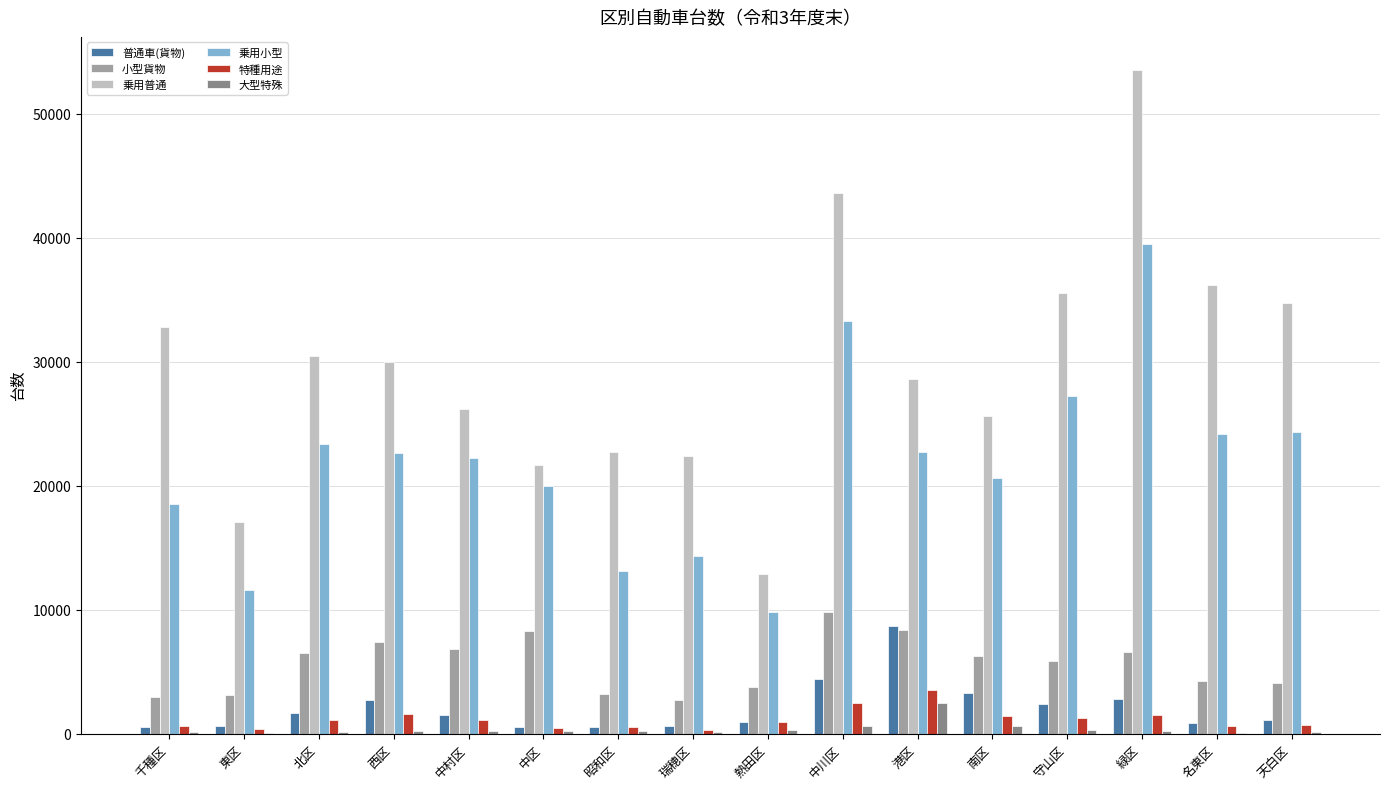

Is the value of 乗用小型 at 緑区 greater than the value of 小型貨物 at 中村区?

Yes